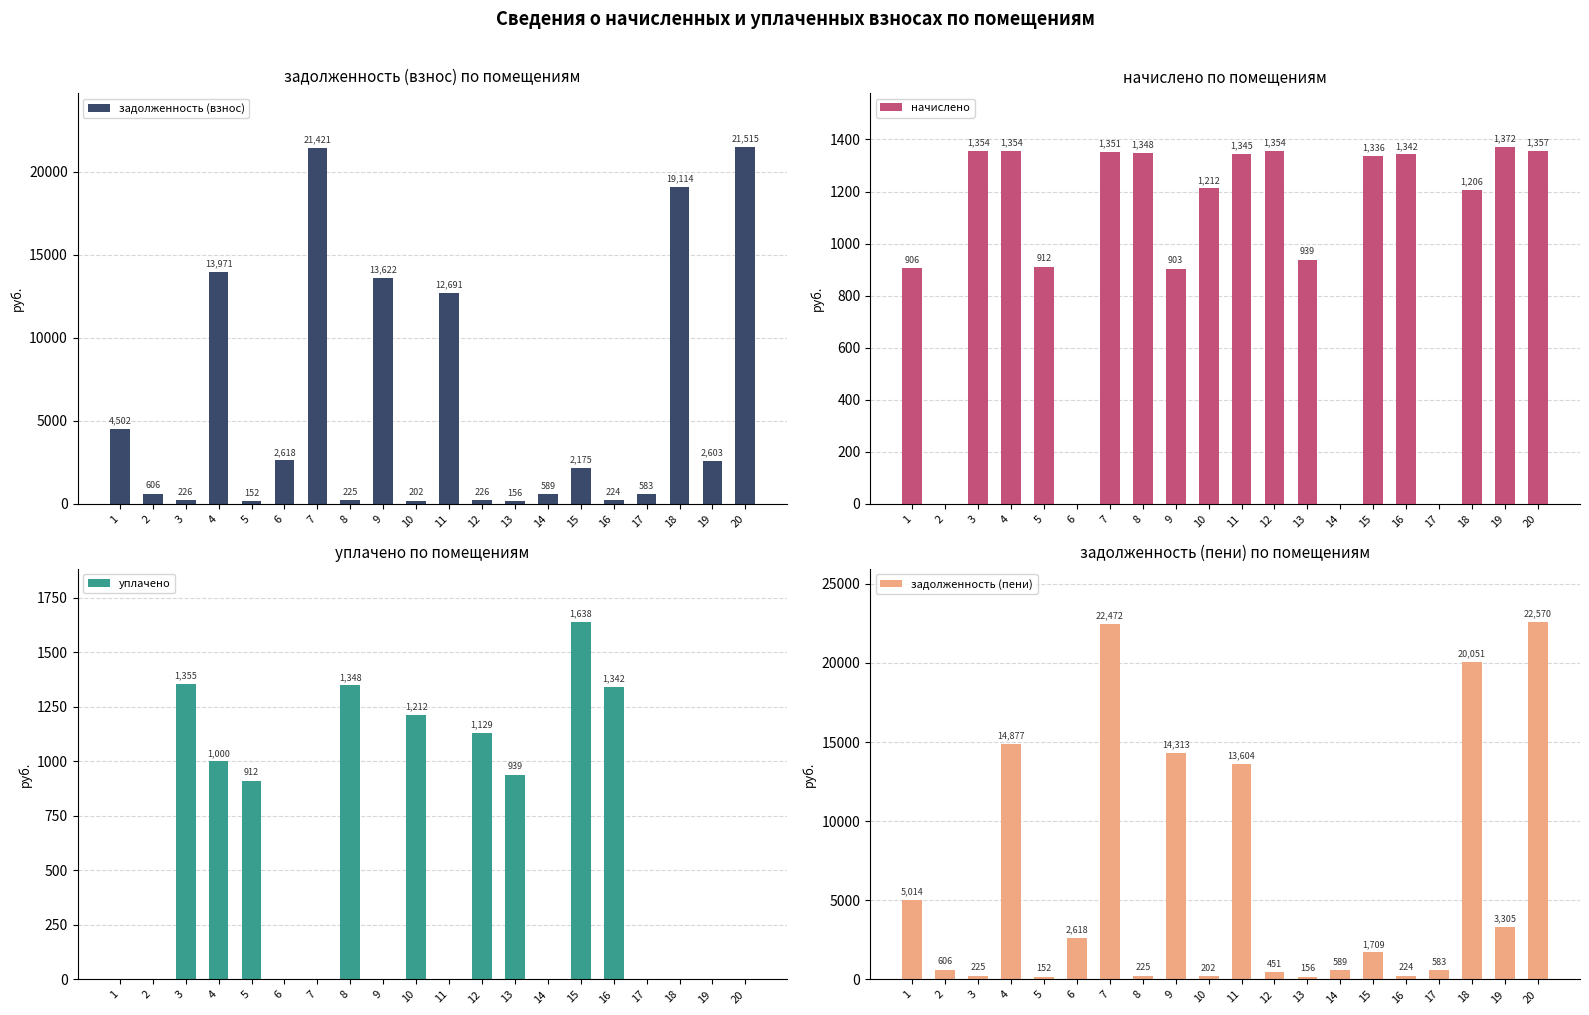

What is the sum of the задолженность (взнос) values at 13 and 3?

382.1